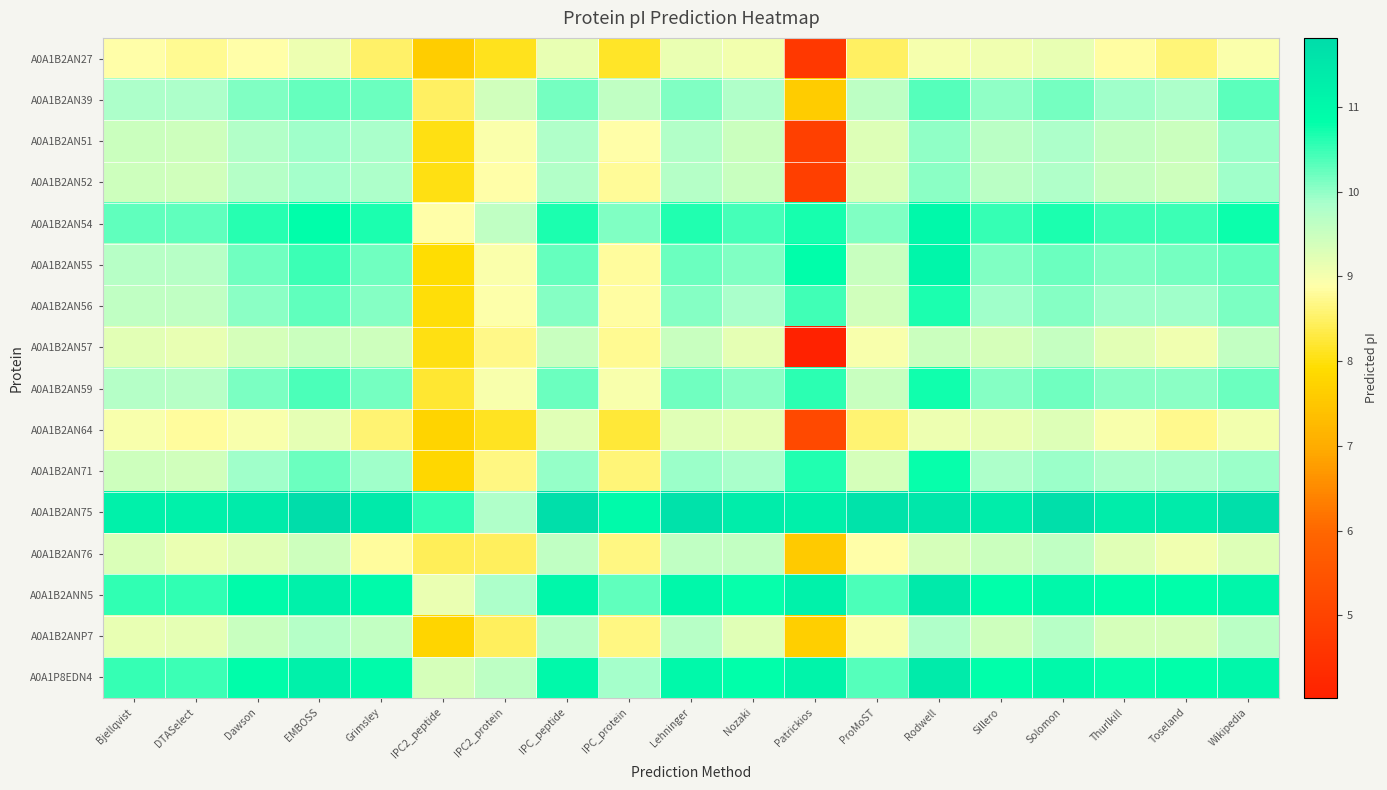

What is the spread (max minus min) of values at DTASelect?

2.5